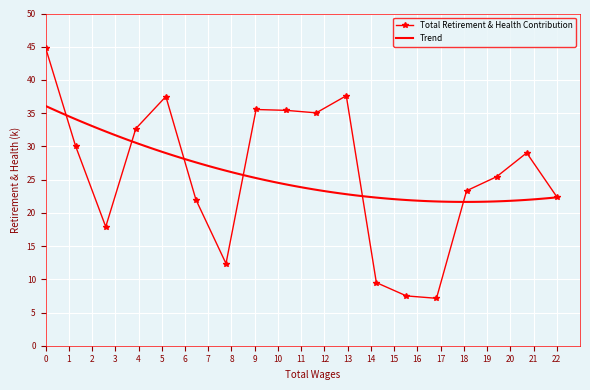

What is the minimum value shown in the chart?

7137